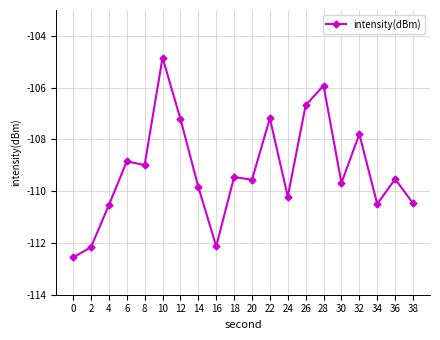

Is it true that the value at 4 is -110.5?

True